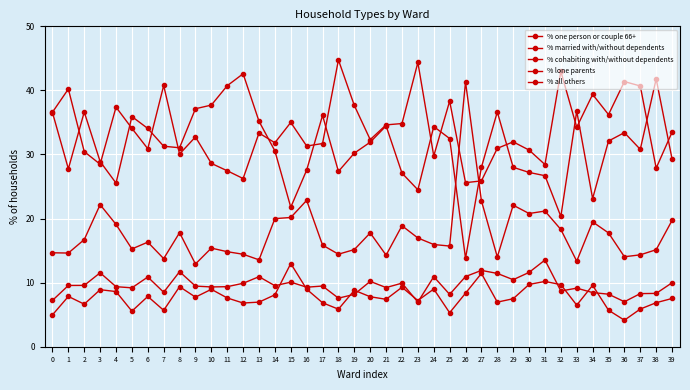

Does the chart display data point markers on the line(s)?

Yes